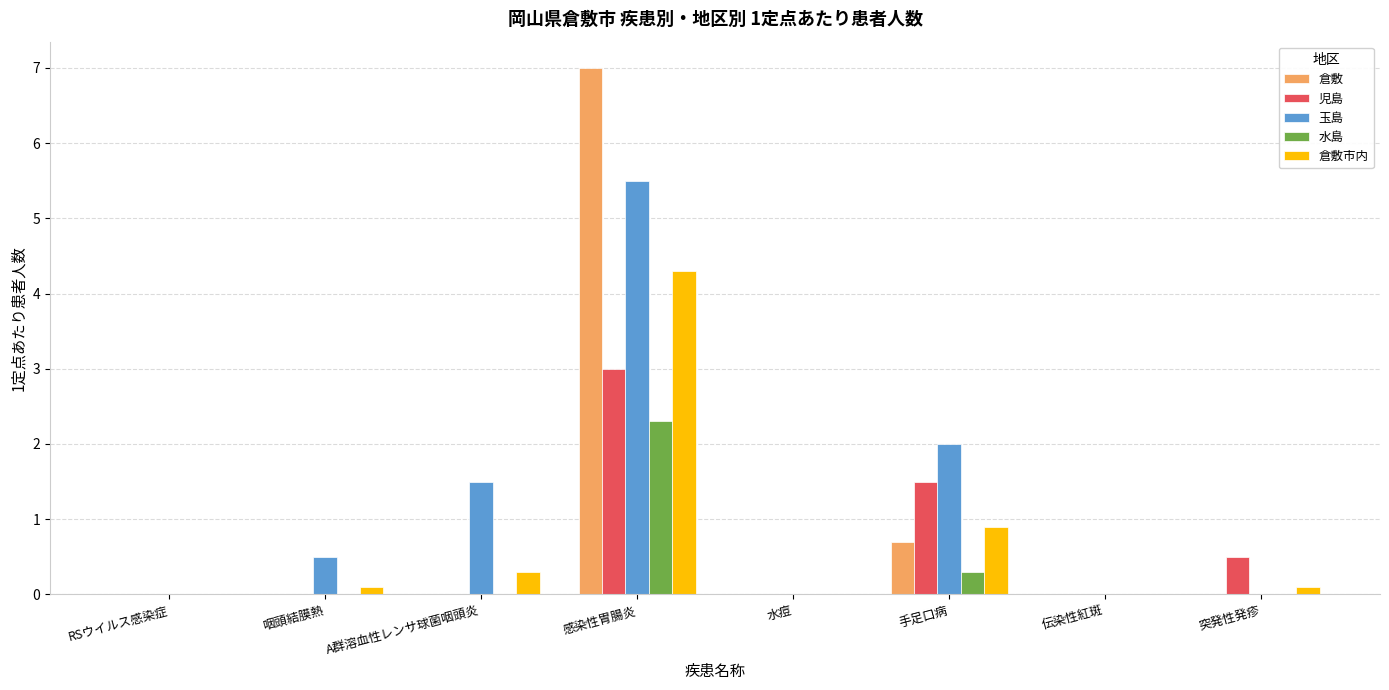

Count the number of categories in the chart.

8